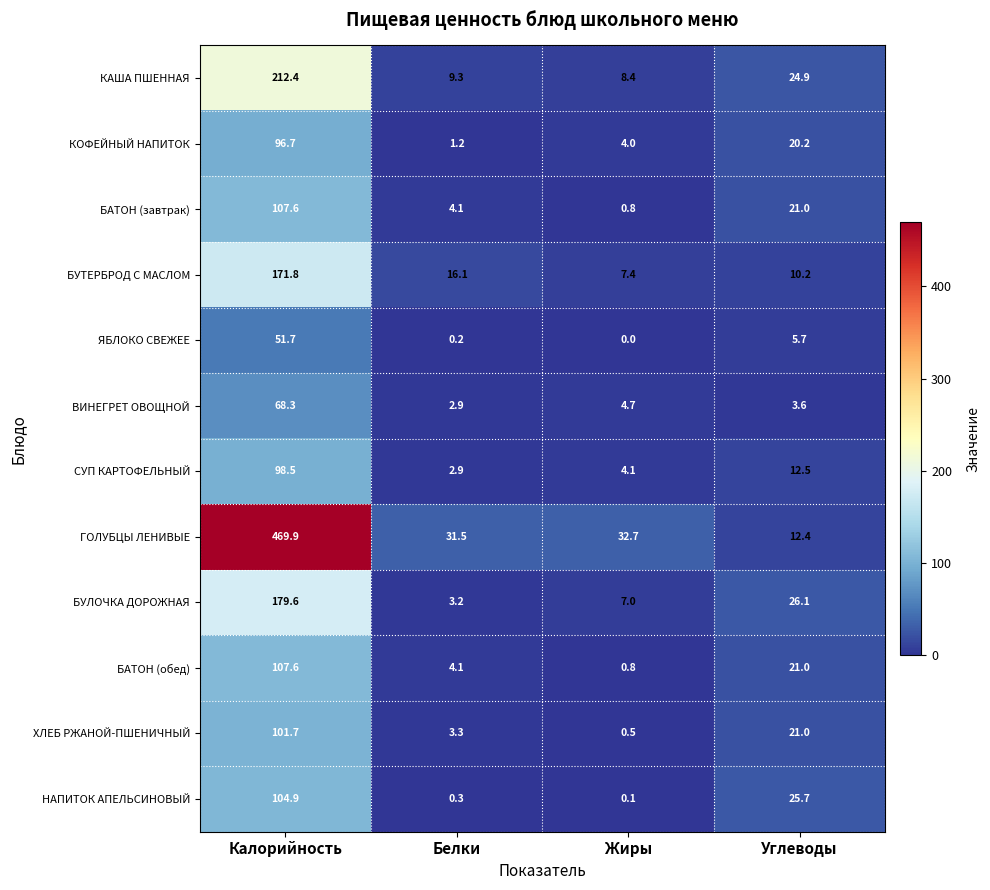

What is the total value across all series at Калорийность?

1770.7